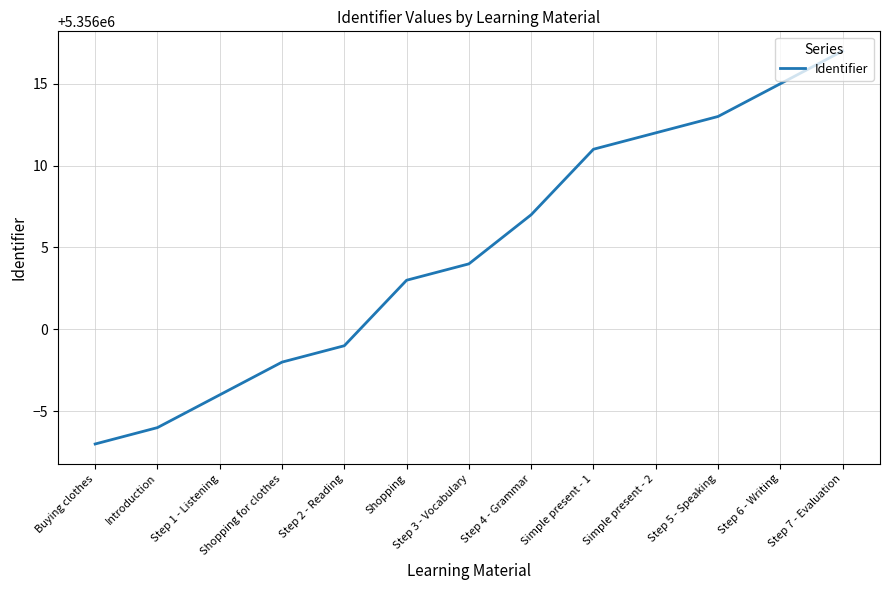

Reading right to left, extract all data points from this chart.

Step 7 - Evaluation=5356017	Step 6 - Writing=5356015	Step 5 - Speaking=5356013	Simple present - 2=5356012	Simple present - 1=5356011	Step 4 - Grammar=5356007	Step 3 - Vocabulary=5356004	Shopping=5356003	Step 2 - Reading=5355999	Shopping for clothes=5355998	Step 1 - Listening=5355996	Introduction=5355994	Buying clothes=5355993